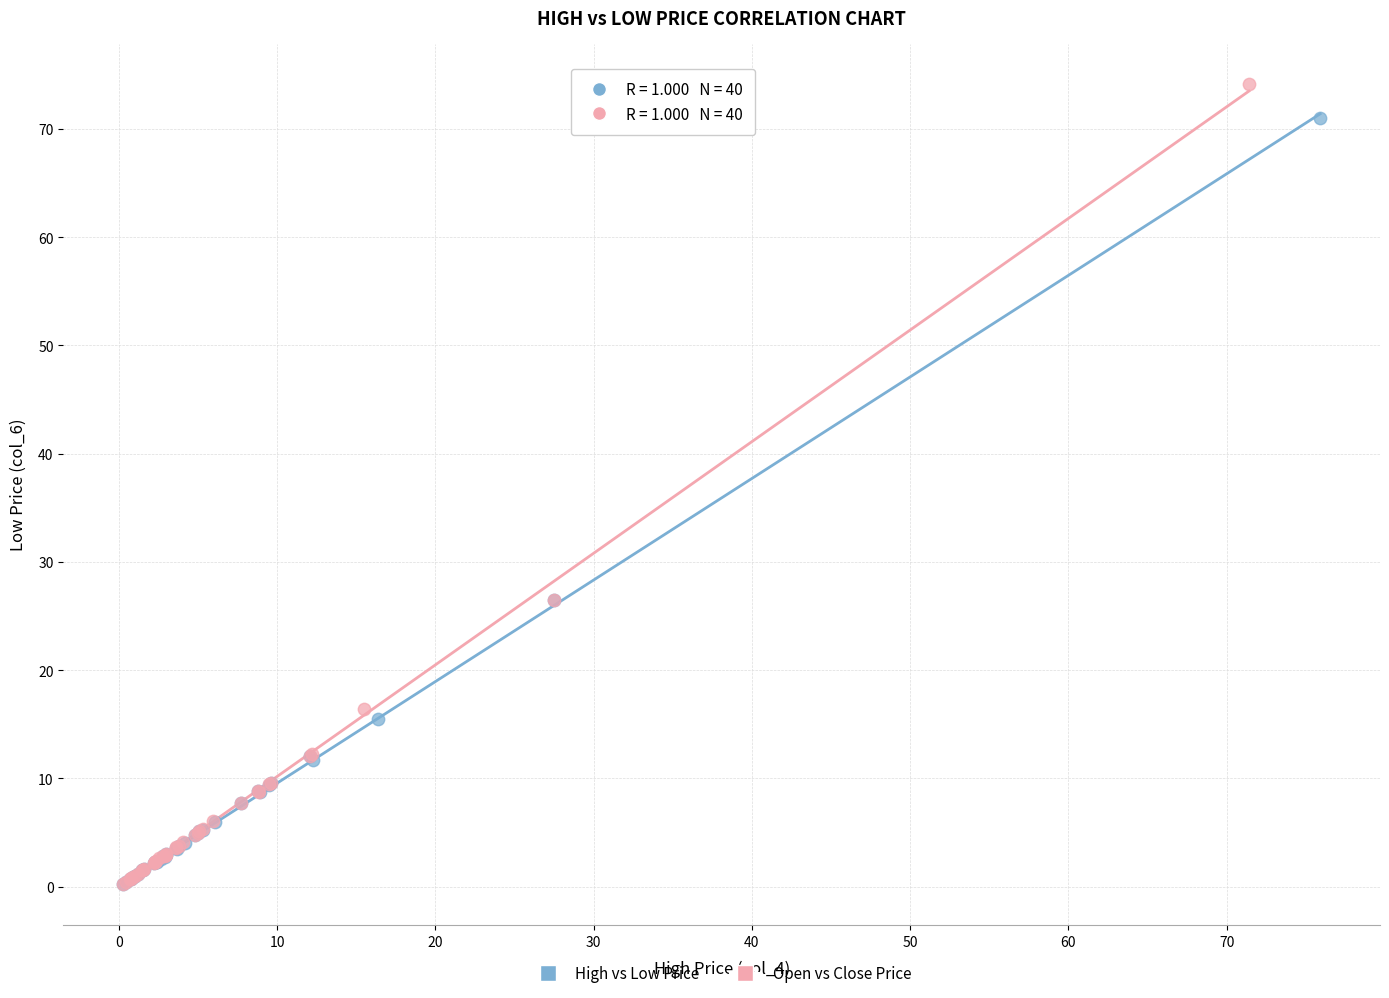

Which series has the largest Y range (max minus min)?

Open vs Close Price